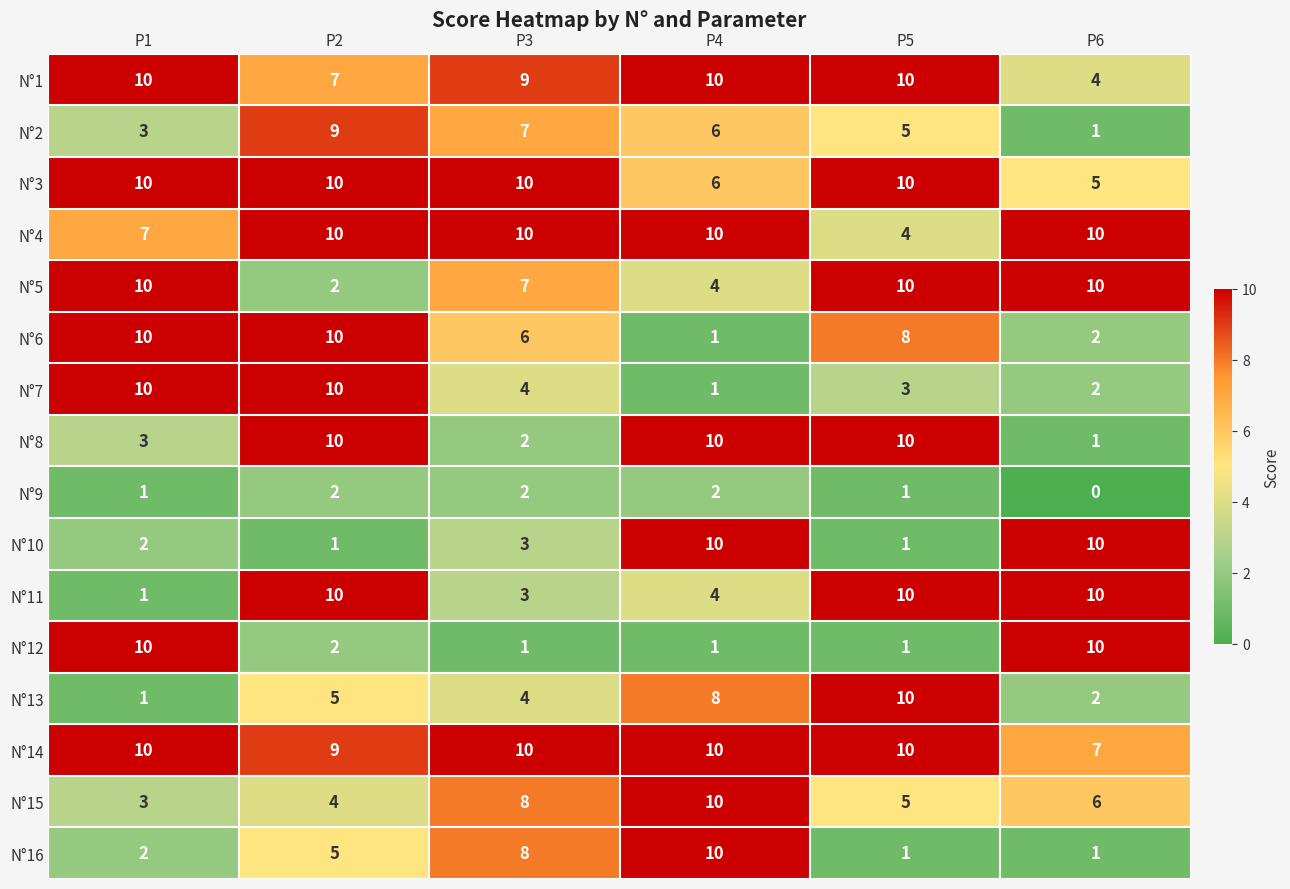

What is the total value across all series at P6?

81